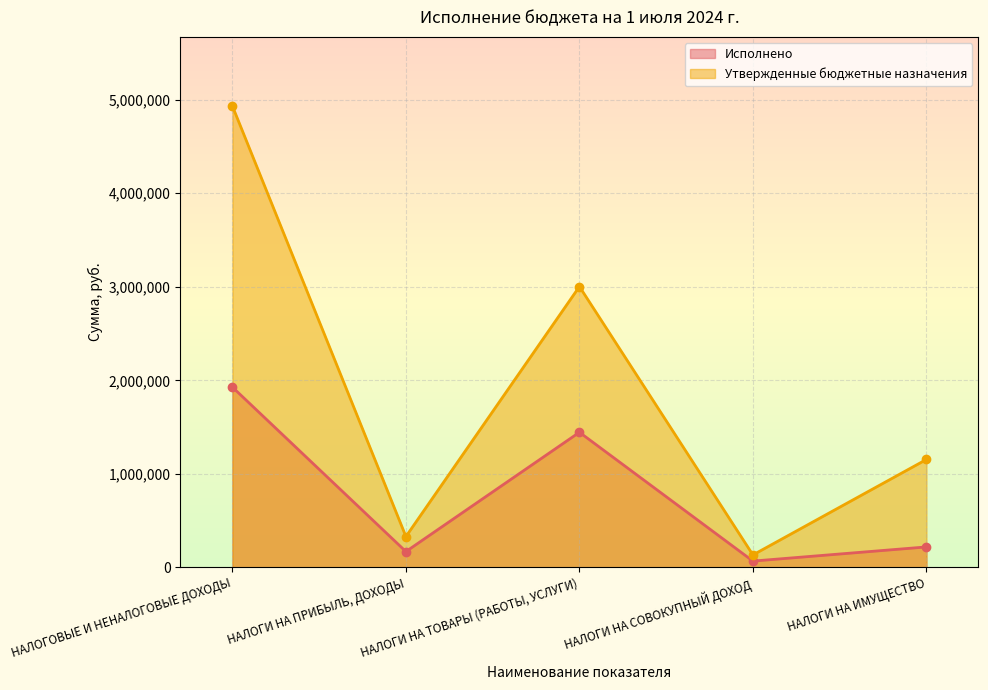

How many lines are shown in the chart?

2